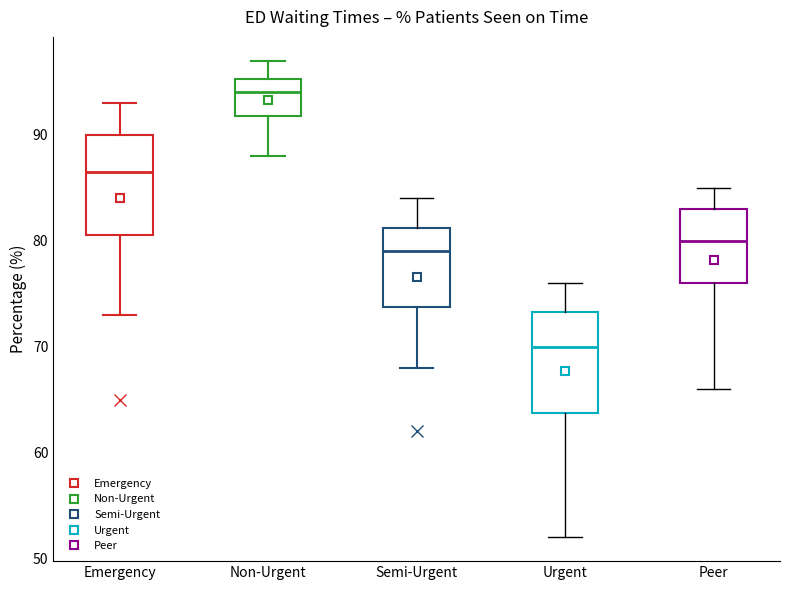

Reading left to right, transcribe this box plot: for each box, give where its median line is, the range the box spans, and where its two whiskers end, as read against the y-axis. The values are not printed on the chart, so give them approximately, as read against the axis.

Emergency: median 87, box 81 to 90, whiskers 73 to 93
Non-Urgent: median 94, box 92 to 95, whiskers 88 to 97
Semi-Urgent: median 79, box 74 to 81, whiskers 68 to 84
Urgent: median 70, box 64 to 73, whiskers 52 to 76
Peer: median 80, box 76 to 83, whiskers 66 to 85